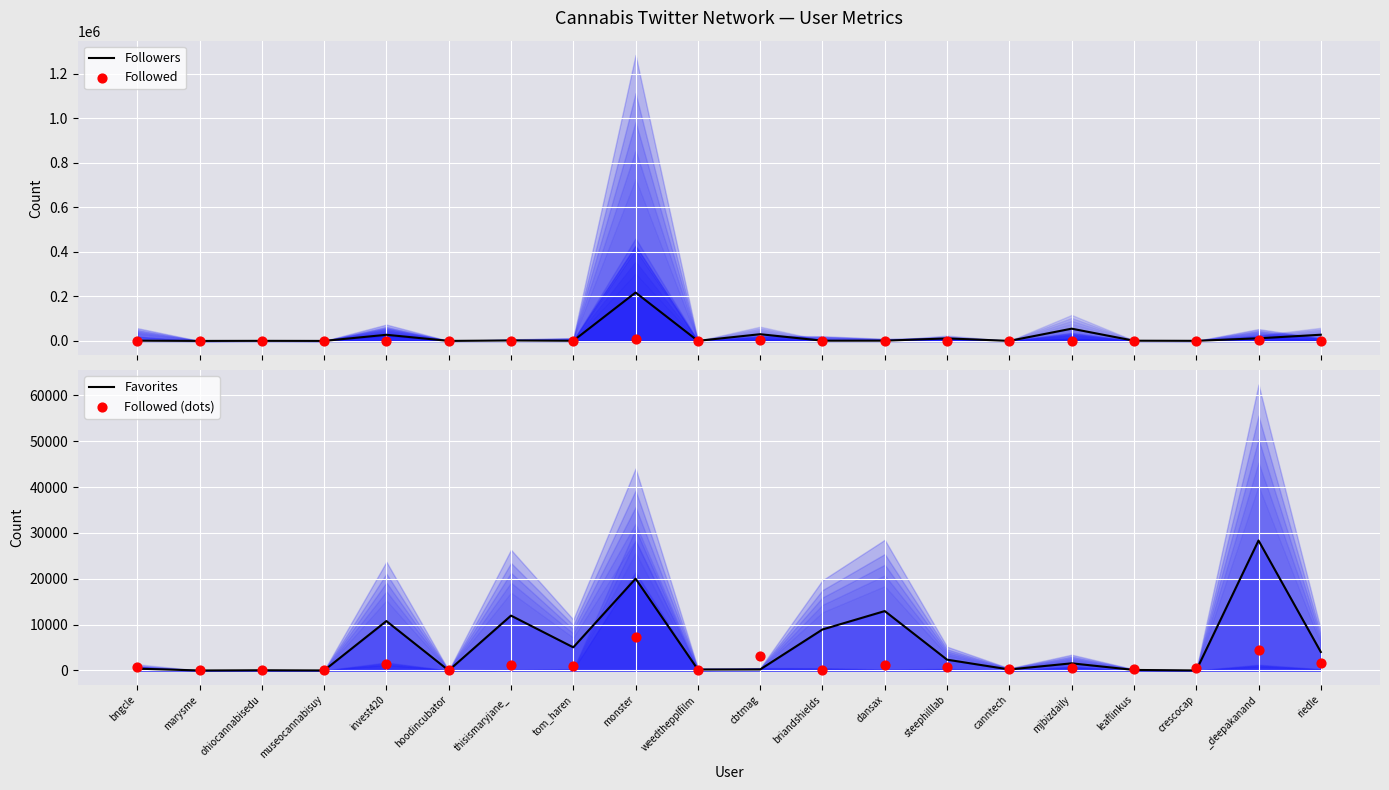

Which series contains the lowest Y value?

Favorites